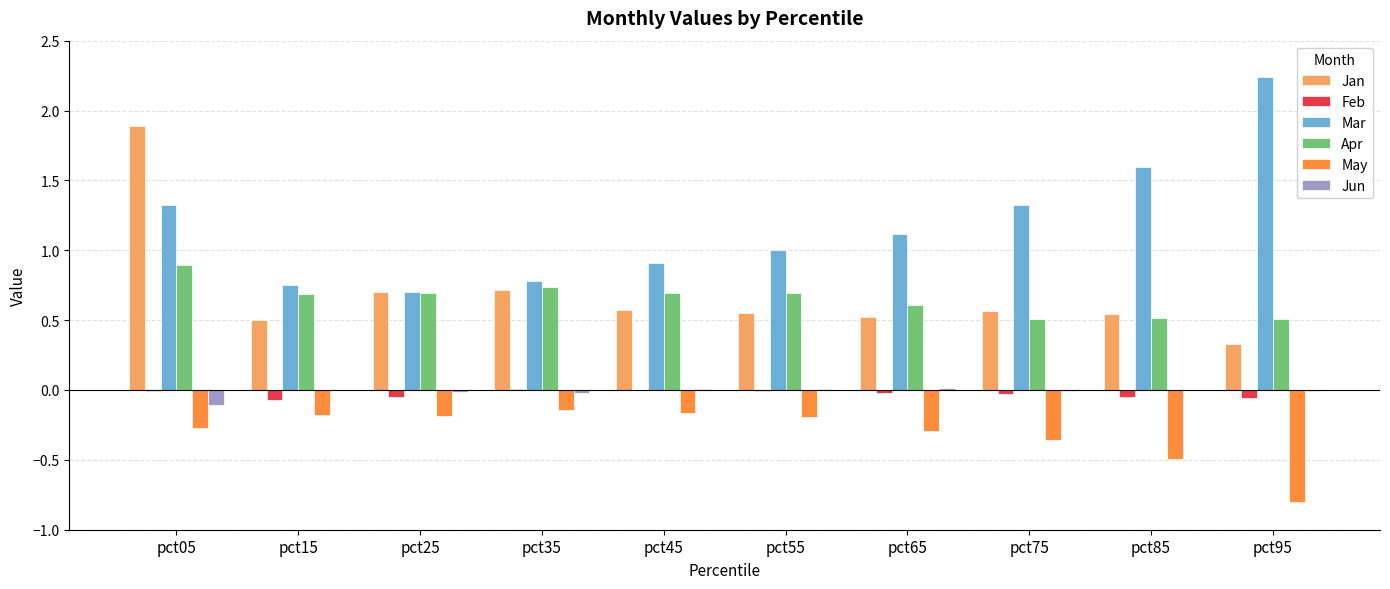

True or false: Jan has a value of 0.3 at pct95.

True